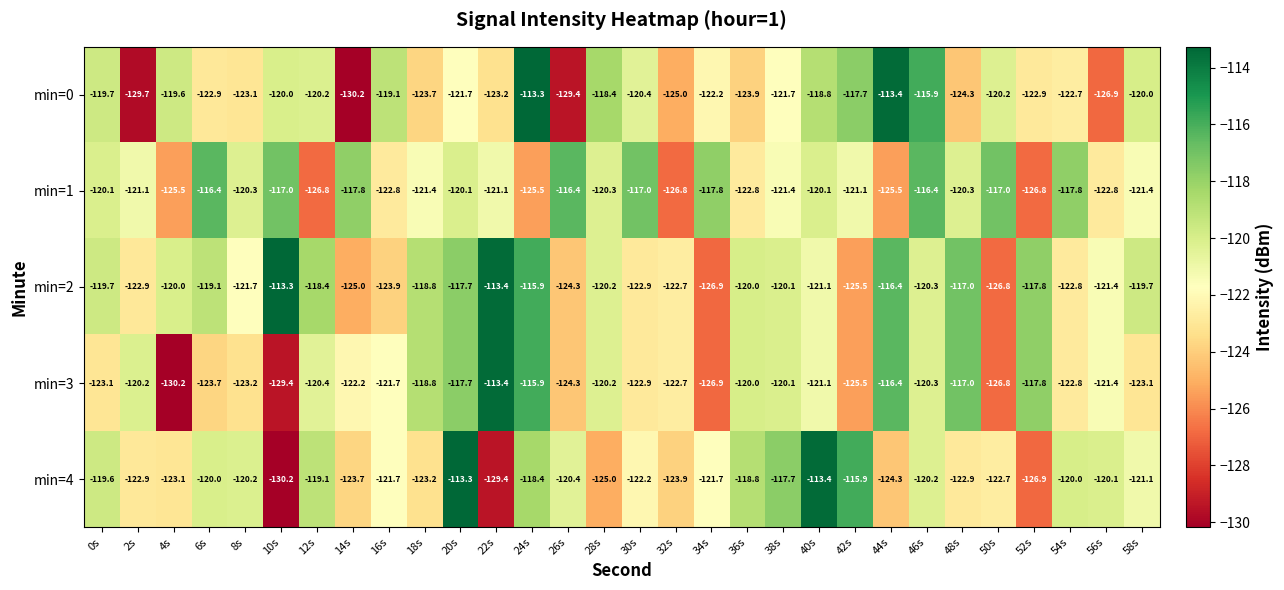

Is it true that min=2 equals -119.7 at 0s?

True